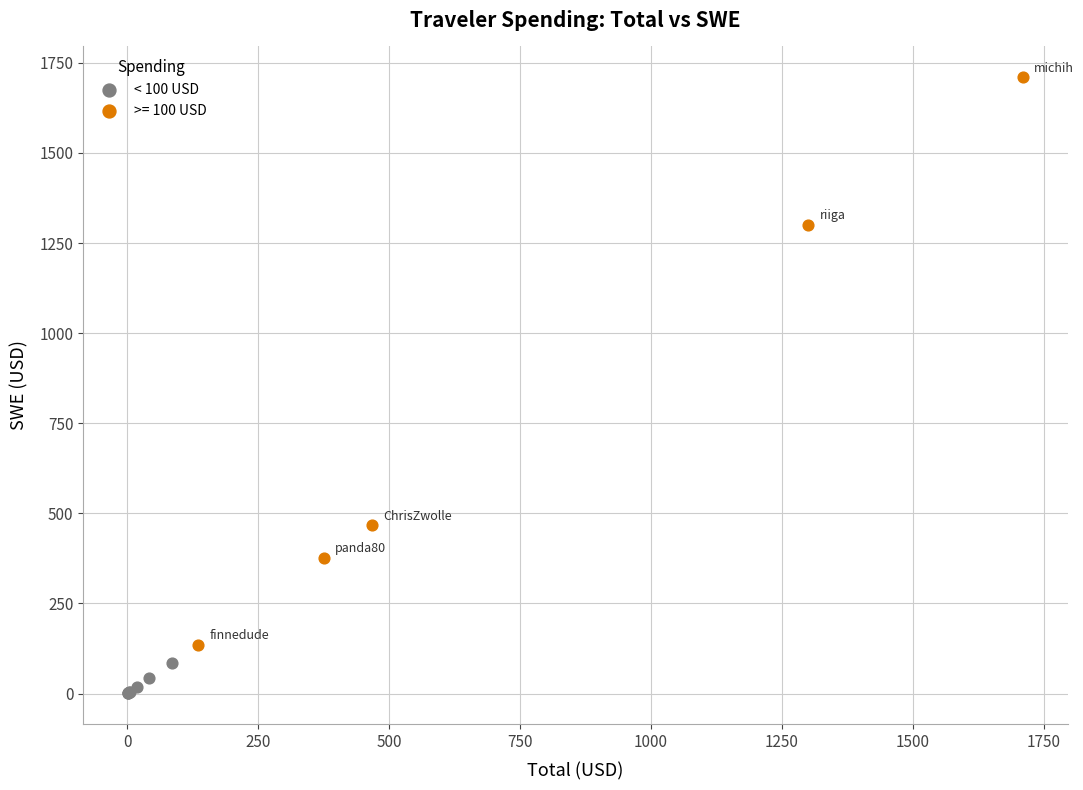

Which series contains the lowest Y value?

< 100 USD